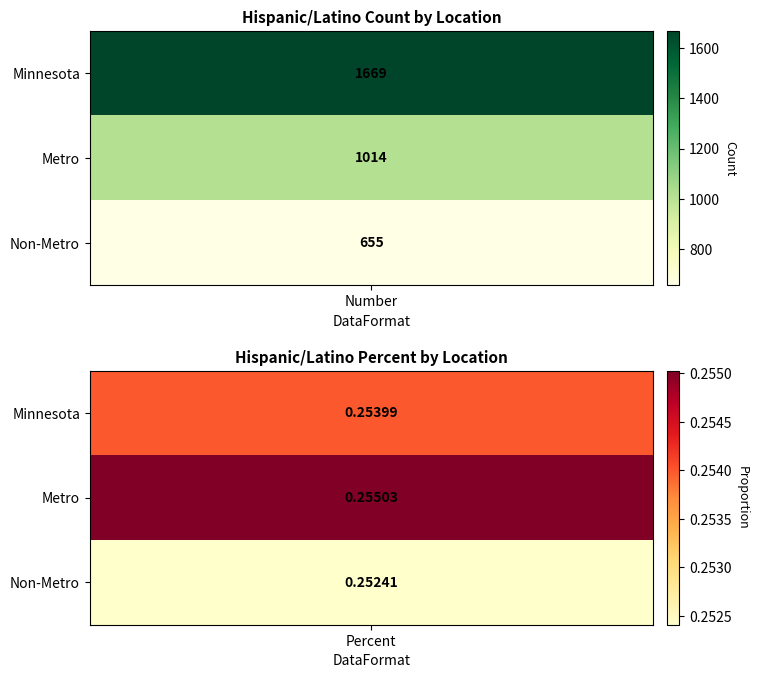

What is the lowest value of the Minnesota series?

0.3